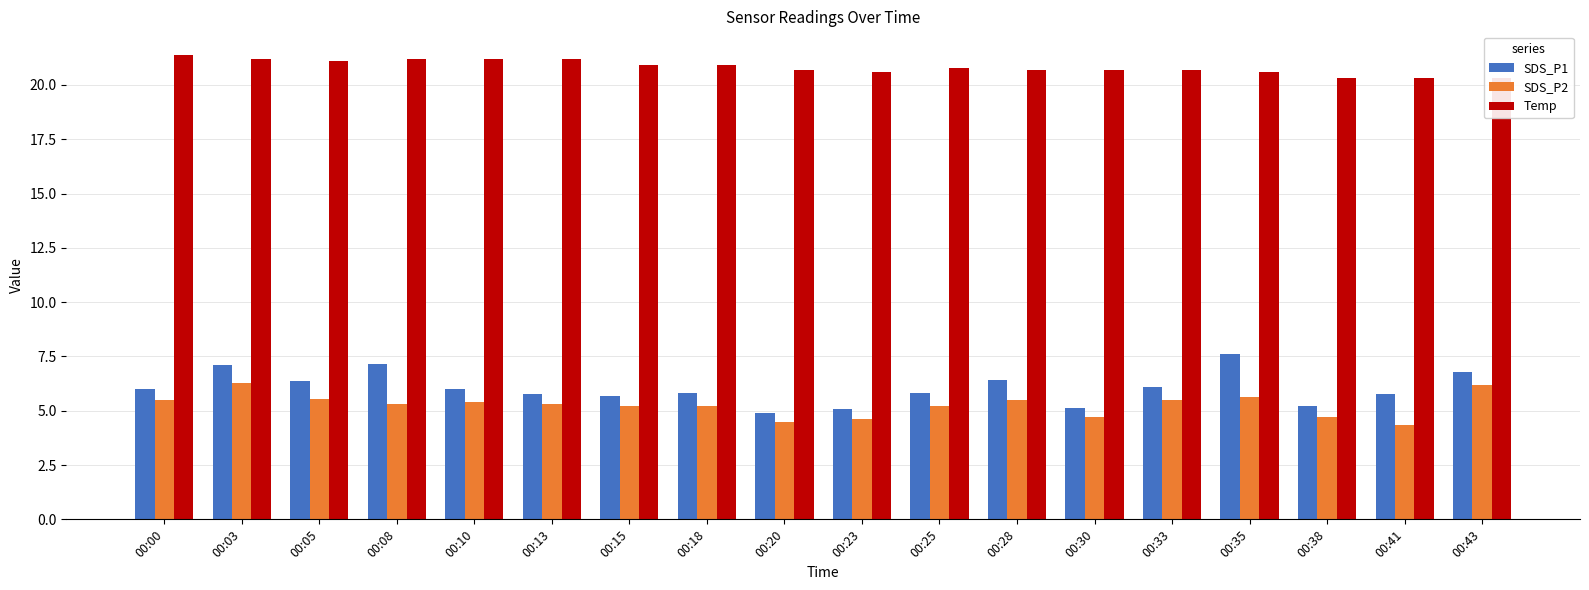

Count the number of data series in this chart.

3